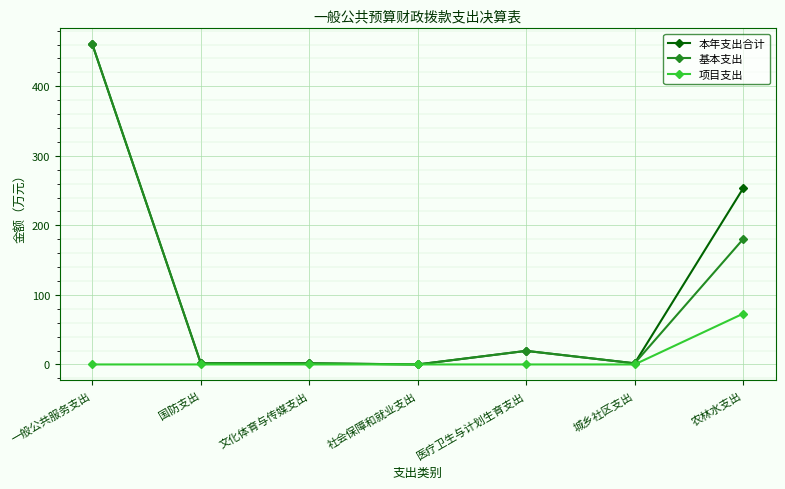

What position from the right is 社会保障和就业支出?

4